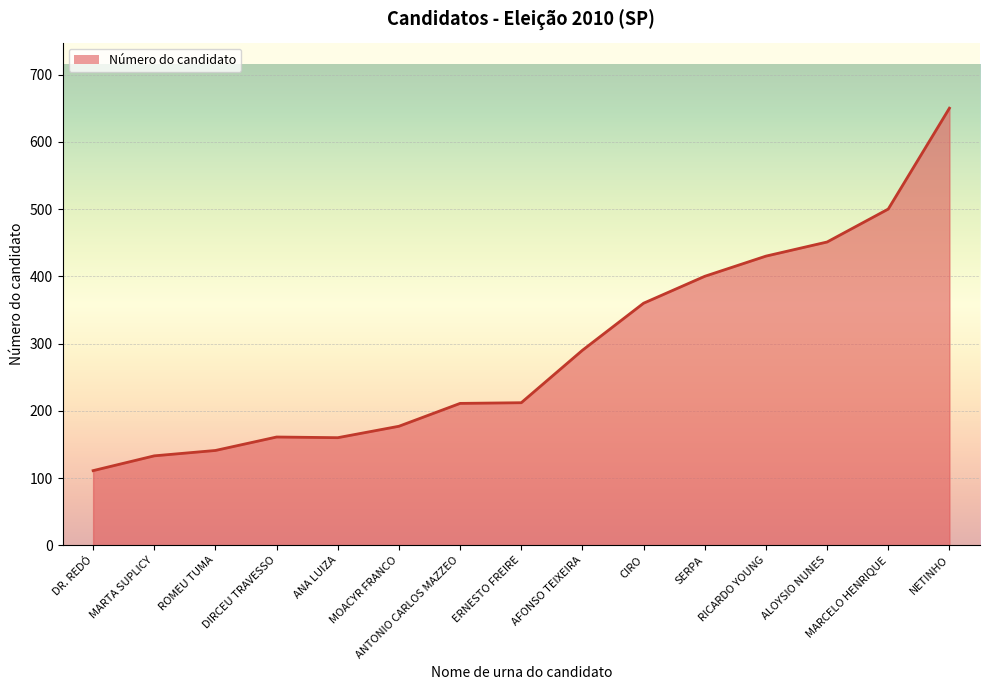

What position from the left is NETINHO?

15